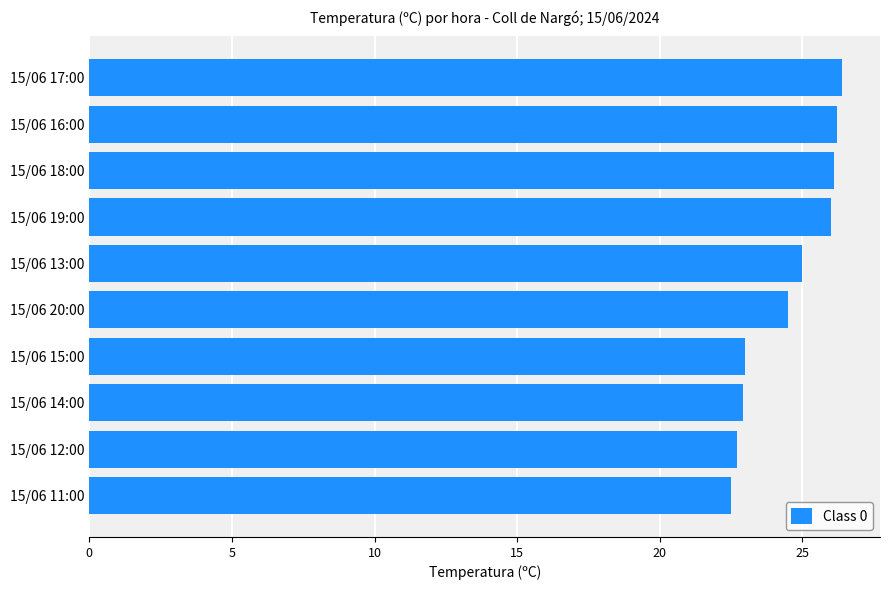

Between 15/06 20:00 and 15/06 15:00, which is larger?

15/06 20:00